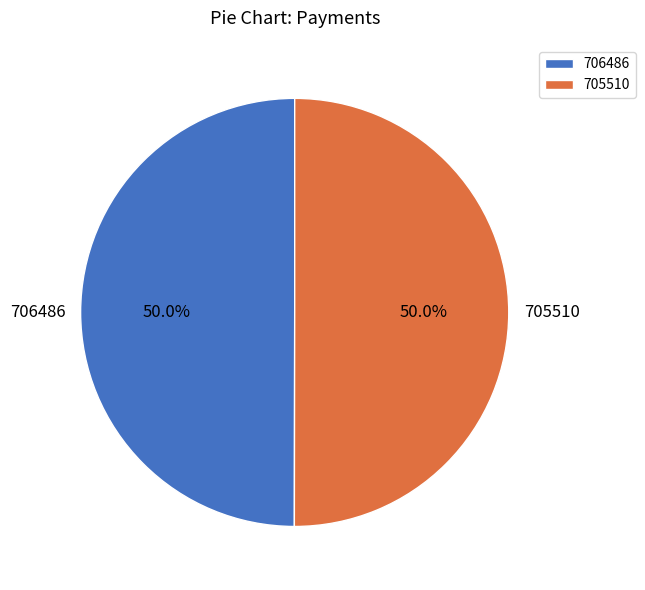

How much of the chart is everything except 706486?

50.0%